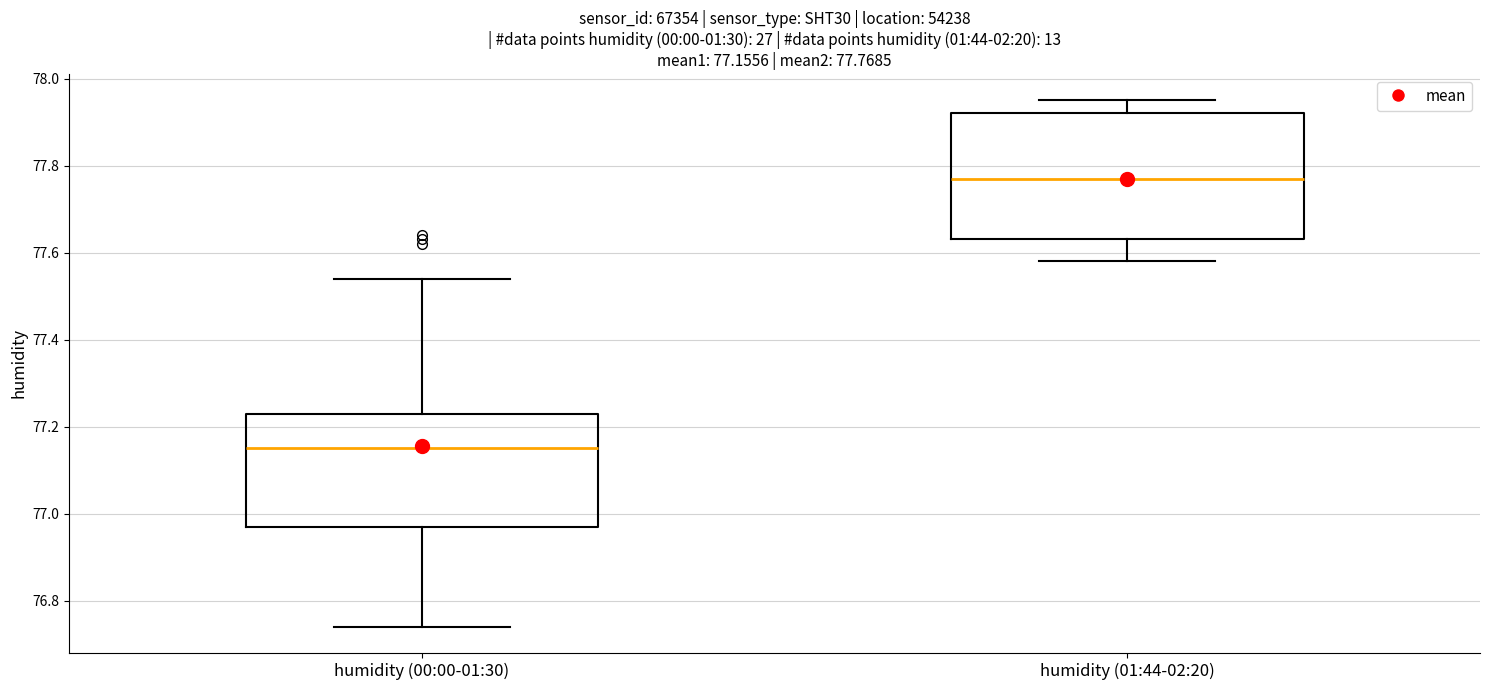

Which box's median line is the lowest?

humidity (00:00-01:30)